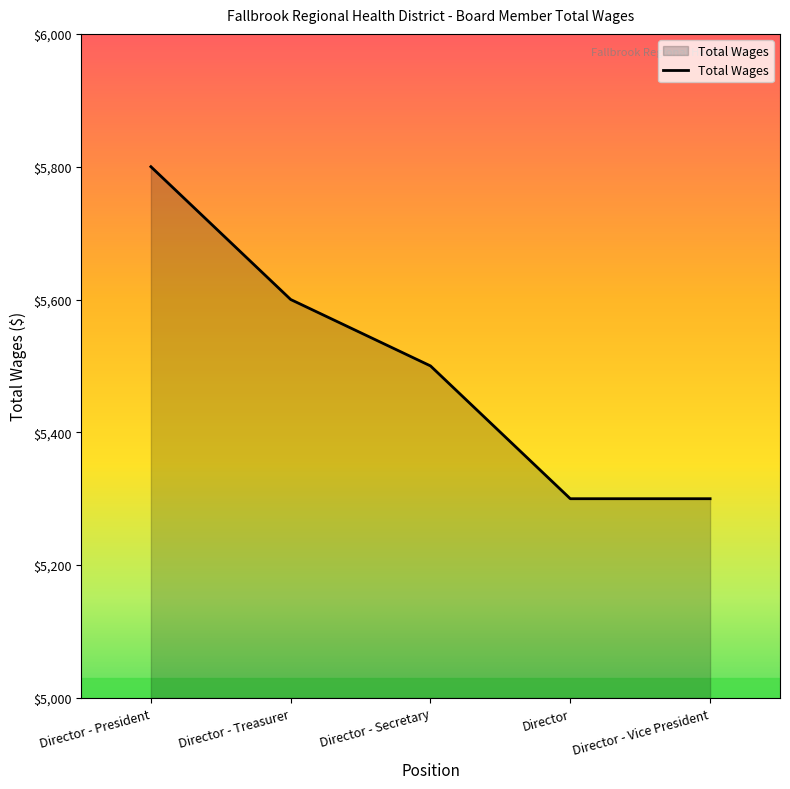

How many values are below 5500?

2